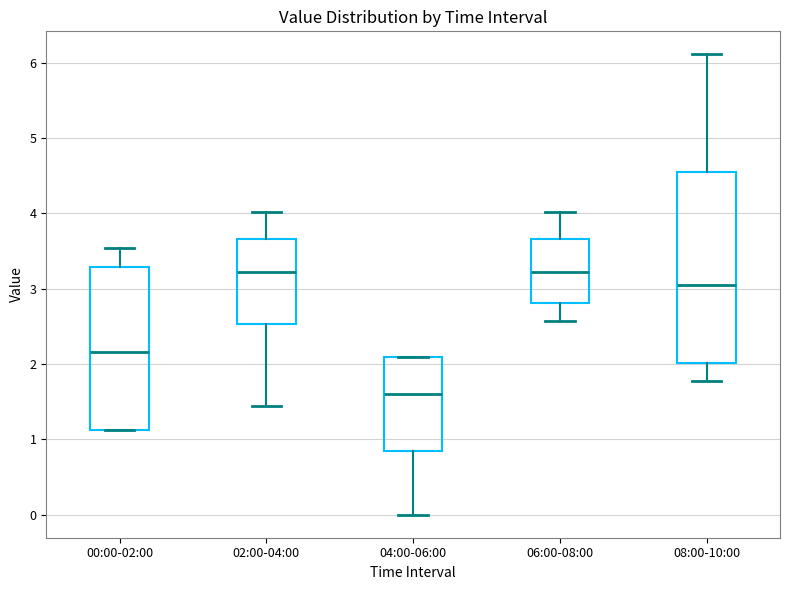

Reading left to right, read every box against the y-axis: the position of its median line, the range the box covers, and the ends of its whiskers. The values are not printed on the chart, so give them approximately, as read against the axis.

00:00-02:00: median 2.2, box 1.1 to 3.3, whiskers 1.1 to 3.5
02:00-04:00: median 3.2, box 2.5 to 3.7, whiskers 1.4 to 4.0
04:00-06:00: median 1.6, box 0.8 to 2.1, whiskers 0.0 to 2.1
06:00-08:00: median 3.2, box 2.8 to 3.7, whiskers 2.6 to 4.0
08:00-10:00: median 3.1, box 2.0 to 4.5, whiskers 1.8 to 6.1